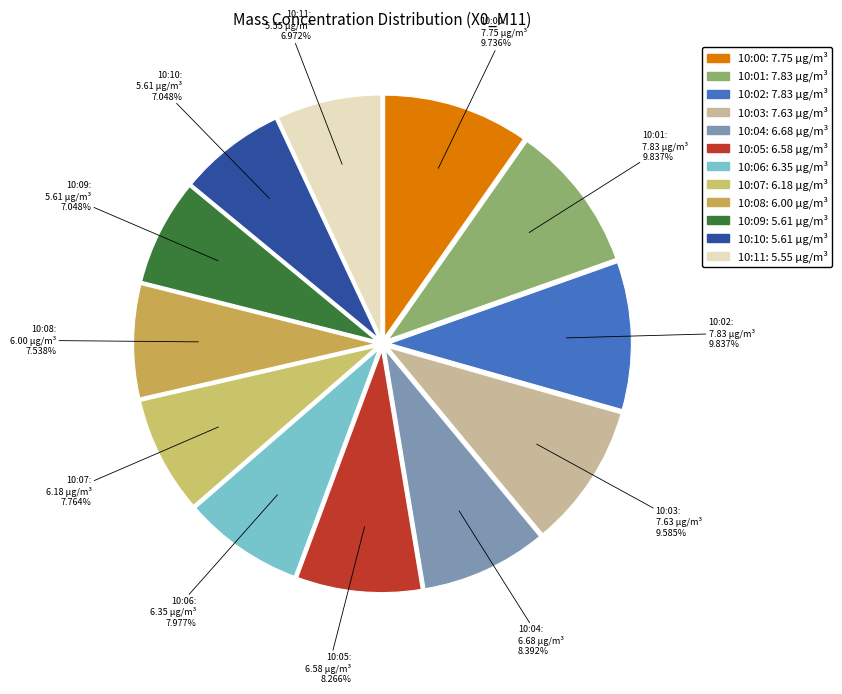

Combined, do 10:07 and 10:08 account for over 50%?

No